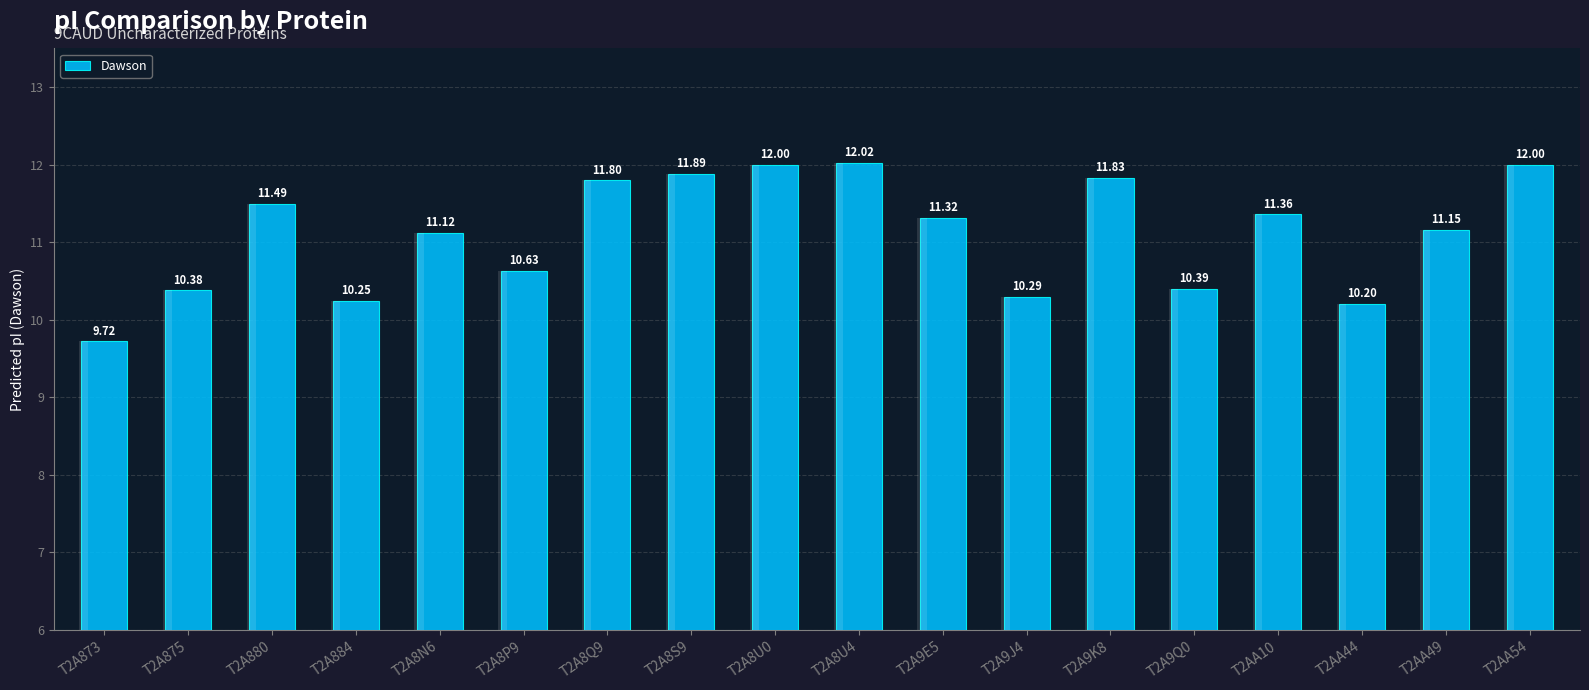

What is the maximum value shown in the chart?

12.0